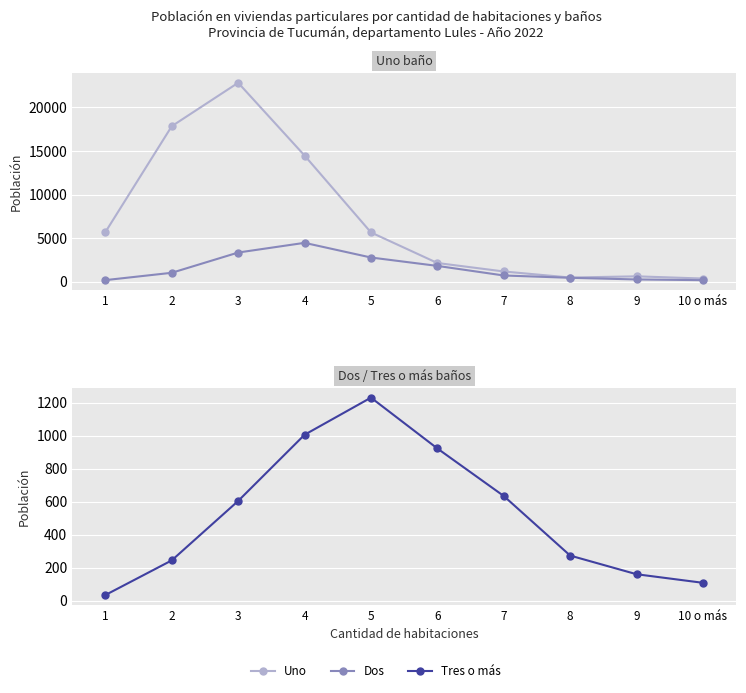

What are all the series names shown in the legend?

Uno, Dos, Tres o más